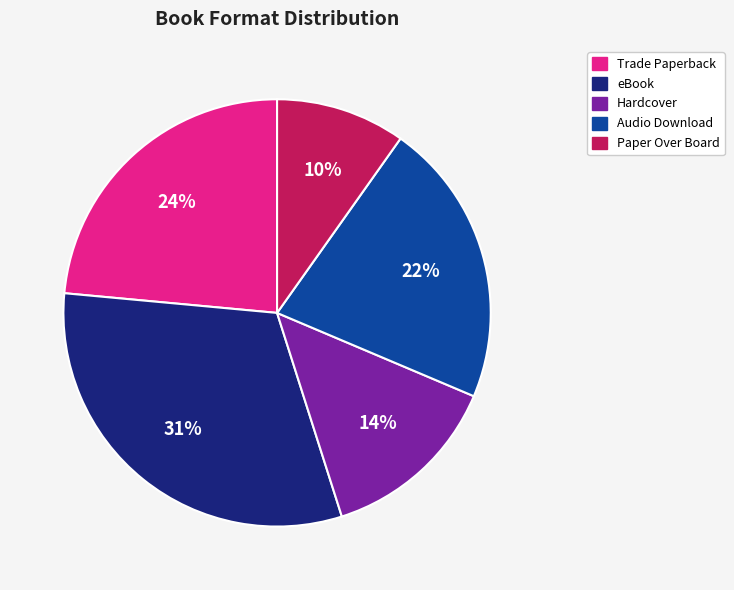

Which category has the biggest portion of the pie?

eBook